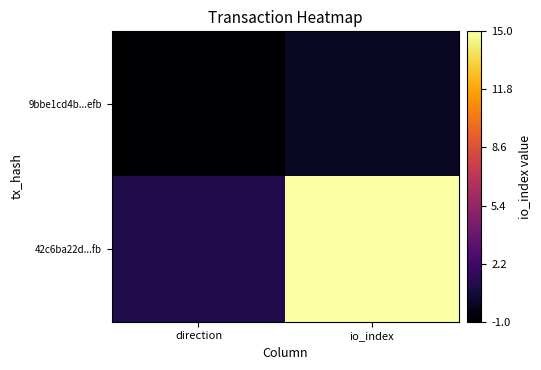

Which series has the widest spread of values?

42c6ba22d...fb